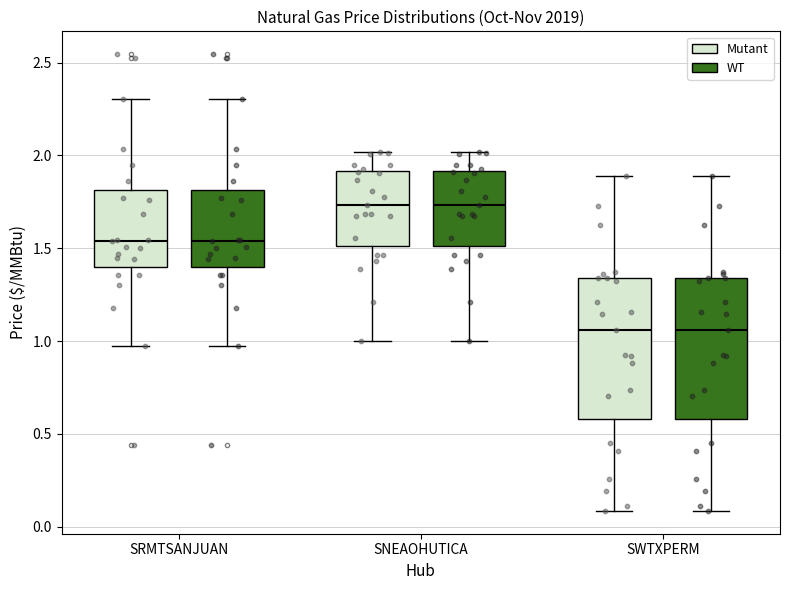

Reading left to right, read every box against the y-axis: the position of its median line, the range the box covers, and the ends of its whiskers. The values are not printed on the chart, so give them approximately, as read against the axis.

SRMTSANJUAN (Mutant): median 1.55, box 1.40 to 1.80, whiskers 1.00 to 2.30
SRMTSANJUAN (WT): median 1.55, box 1.40 to 1.80, whiskers 1.00 to 2.30
SNEAOHUTICA (Mutant): median 1.75, box 1.50 to 1.90, whiskers 1.00 to 2.00
SNEAOHUTICA (WT): median 1.75, box 1.50 to 1.90, whiskers 1.00 to 2.00
SWTXPERM (Mutant): median 1.05, box 0.60 to 1.35, whiskers 0.10 to 1.90
SWTXPERM (WT): median 1.05, box 0.60 to 1.35, whiskers 0.10 to 1.90